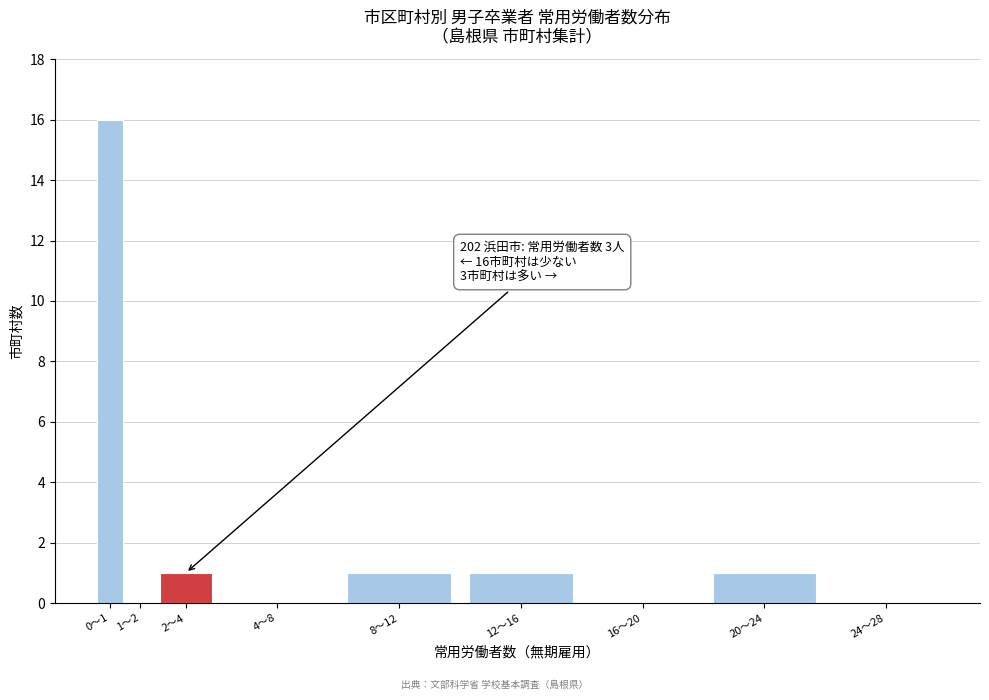

Reading left to right, transcribe all the data shown in this chart.

0〜1=16	1〜2=0	2〜4=1	4〜8=0	8〜12=1	12〜16=1	16〜20=0	20〜24=1	24〜28=0